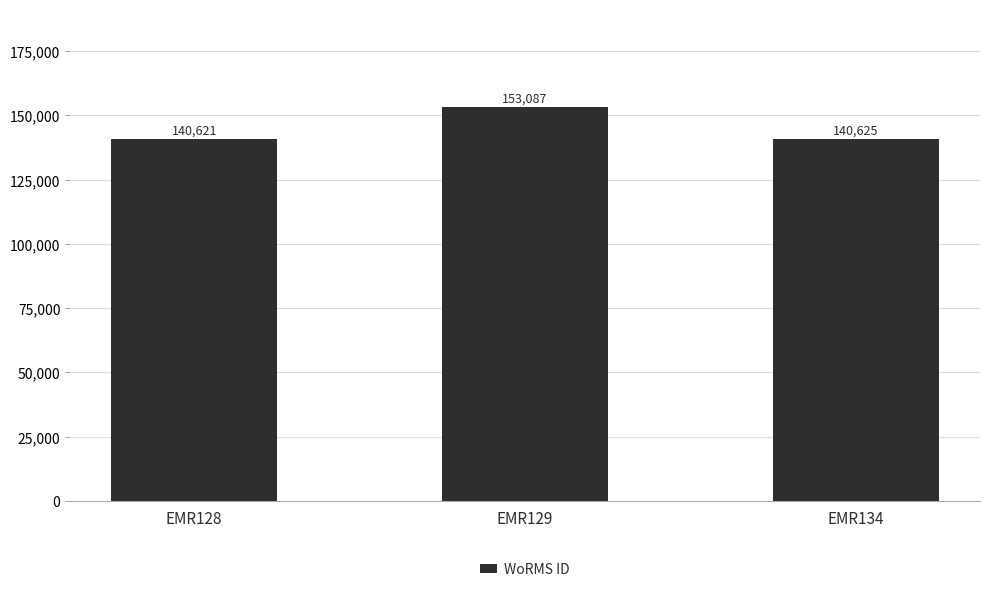

Reading left to right, transcribe all the data shown in this chart.

EMR128=140621	EMR129=153087	EMR134=140625